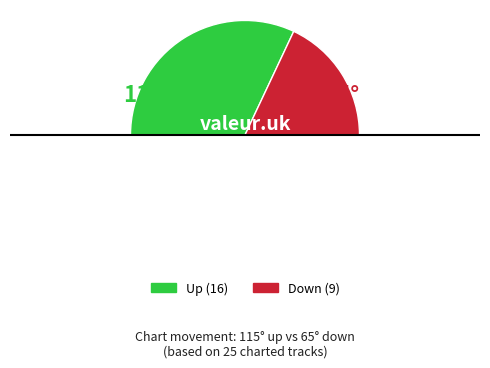

How many slices are in this pie chart?

3